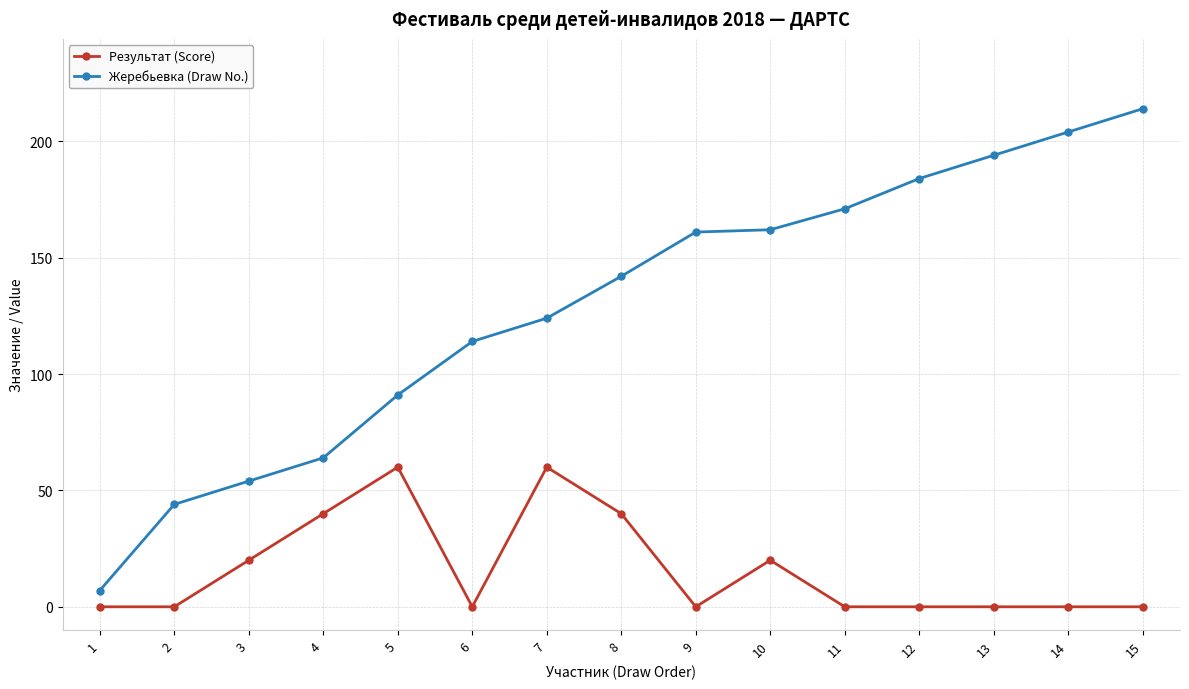

What is the difference between the highest and lowest values at 3?

34